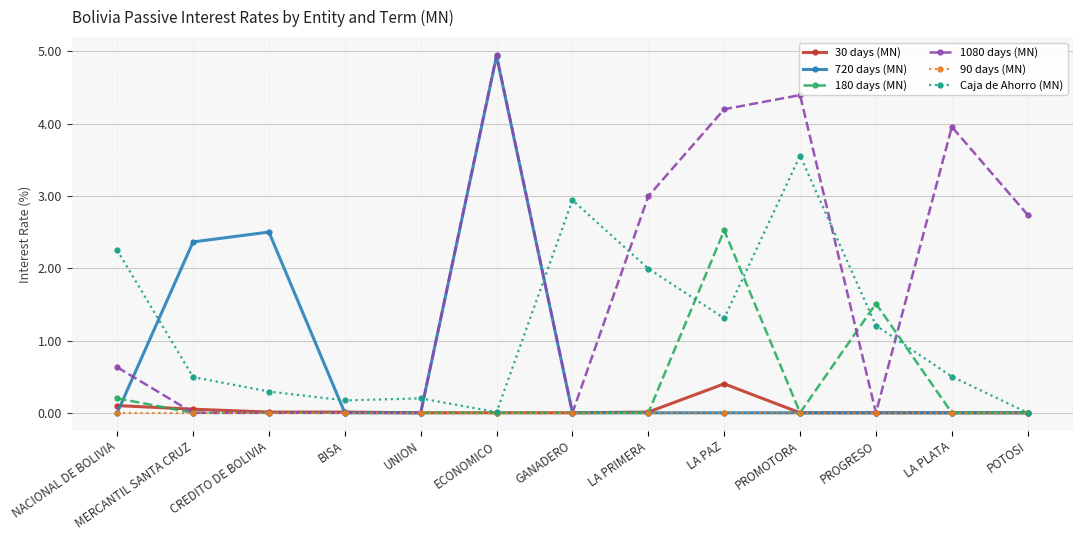

The value of 1080 days (MN) at LA PRIMERA is 3.0. True or false?

True